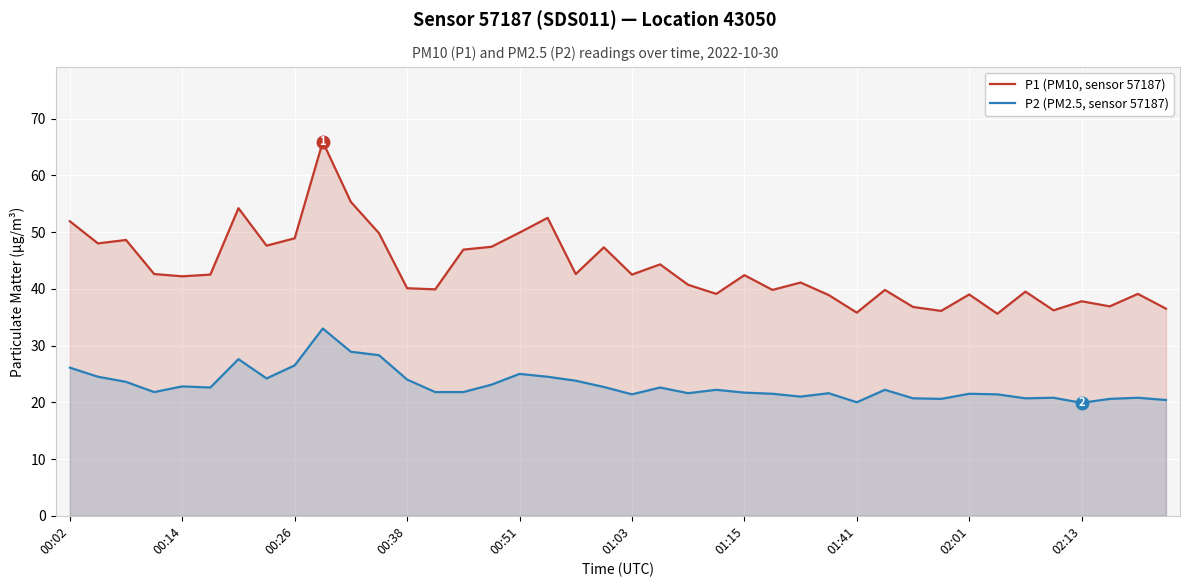

Reading right to left, transcribe all the data shown in this chart.

P1 (PM10, sensor 57187): 36.5	39.1	36.9	37.8	36.2	39.5	35.6	39.0	36.1	36.8	39.8	35.8	38.9	41.1	39.8	42.4	39.1	40.7	44.3	42.5	47.3	42.6	52.5	49.9	47.4	46.9	39.9	40.1	49.8	55.3	65.9	48.9	47.6	54.2	42.5	42.2	42.6	48.6	48.0	51.9
P2 (PM2.5, sensor 57187): 20.4	20.8	20.6	19.9	20.8	20.7	21.4	21.5	20.6	20.7	22.2	20.0	21.6	21.0	21.5	21.7	22.2	21.6	22.6	21.4	22.7	23.8	24.5	25.0	23.1	21.8	21.8	24.0	28.3	28.9	33.0	26.5	24.2	27.6	22.6	22.8	21.8	23.6	24.5	26.1